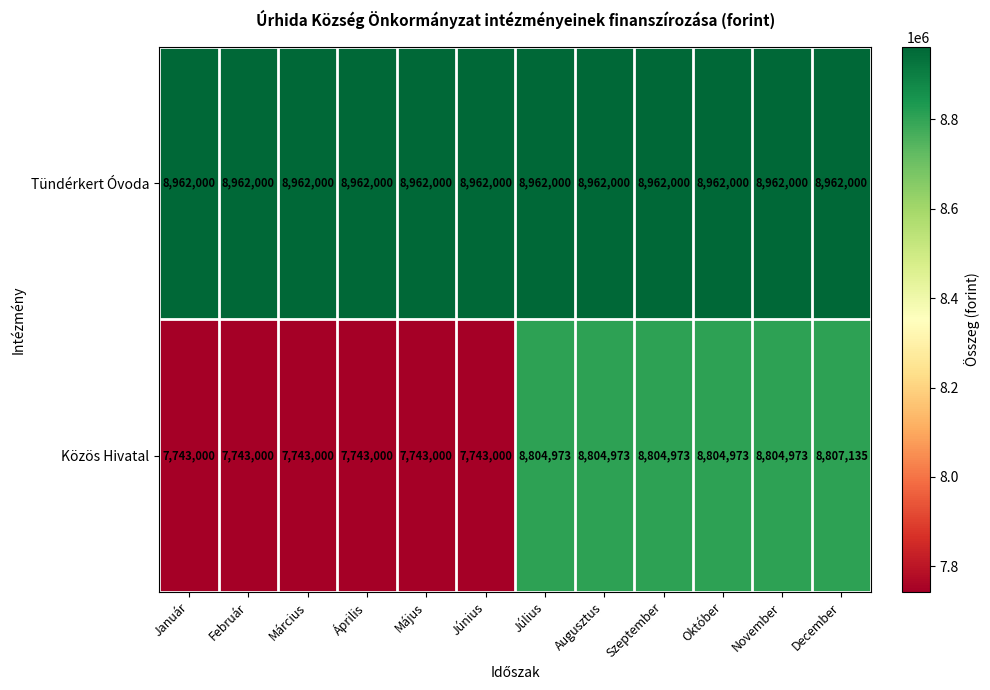

What is the approximate value of Tündérkert Óvoda at Augusztus?

8962000